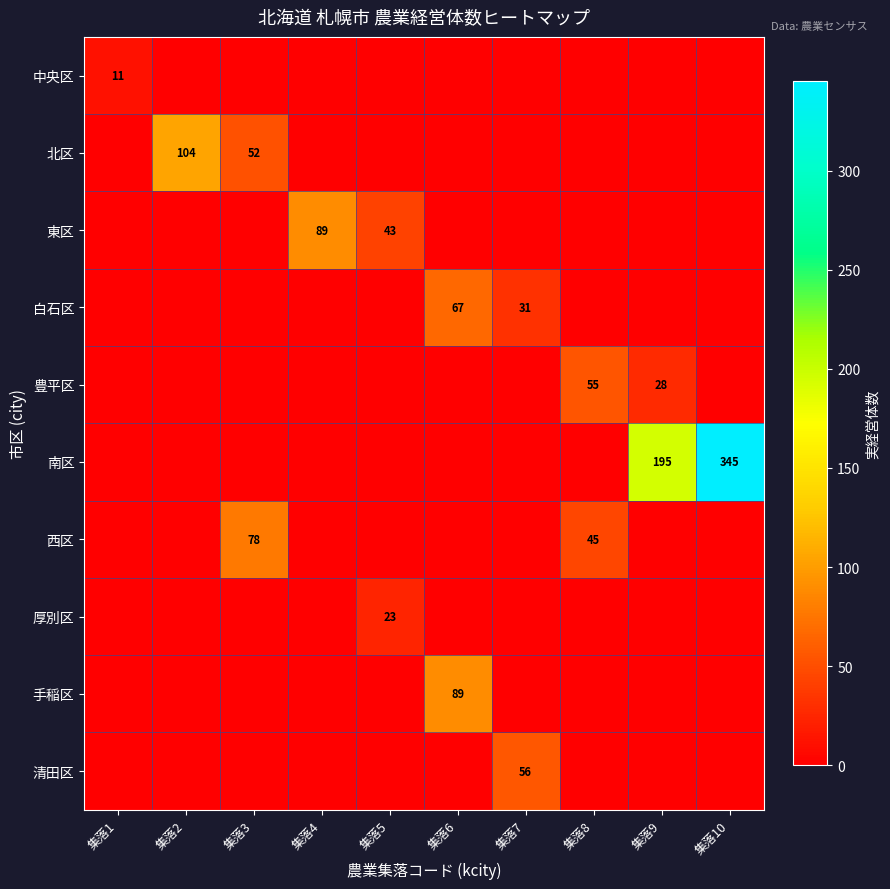

What is the spread (max minus min) of values at 集落6?

89